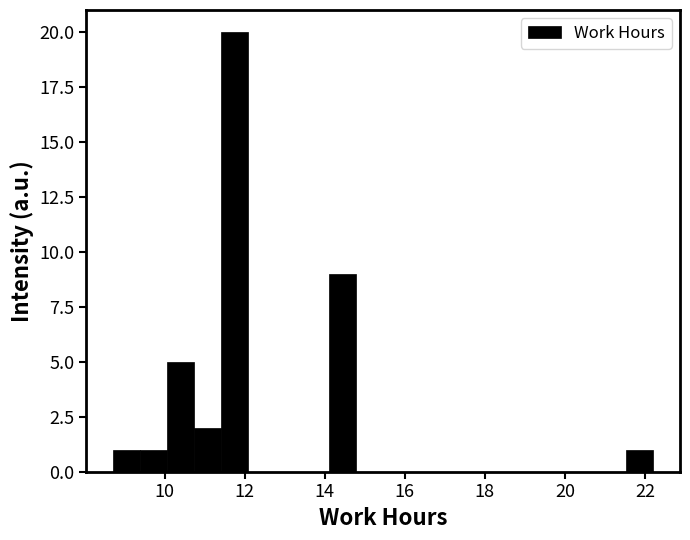

Read against the x-axis, roughly where is the centre of the tallest bar?

11.8